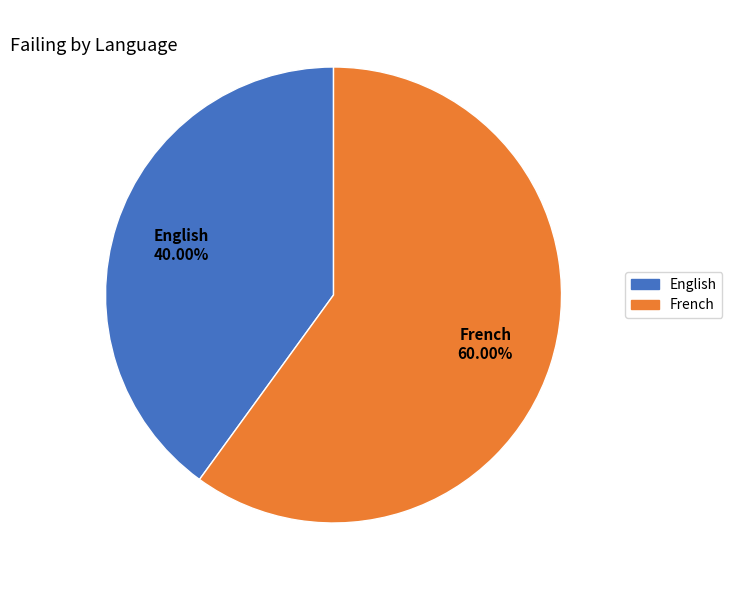

Is there a majority slice in this chart?

Yes